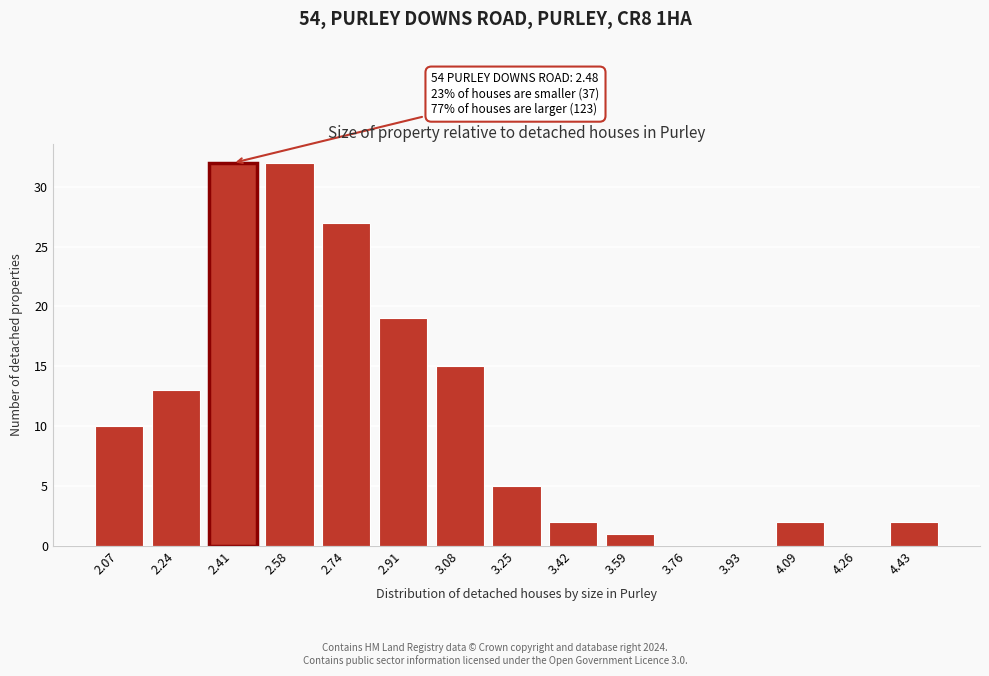

Reading left to right, extract all data points from this chart.

2.07=10	2.24=13	2.41=32	2.58=32	2.74=27	2.91=19	3.08=15	3.25=5	3.42=2	3.59=1	3.76=0	3.93=0	4.09=2	4.26=0	4.43=2